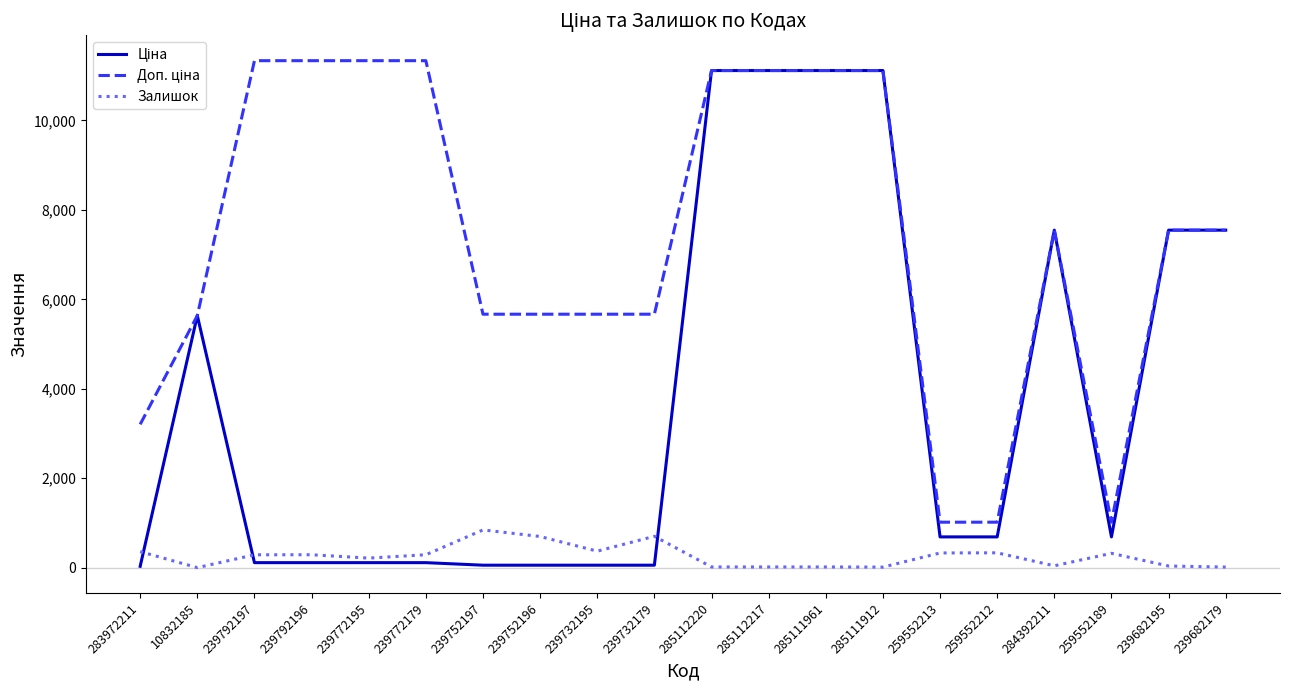

What is the maximum value shown in the chart?

11334.0